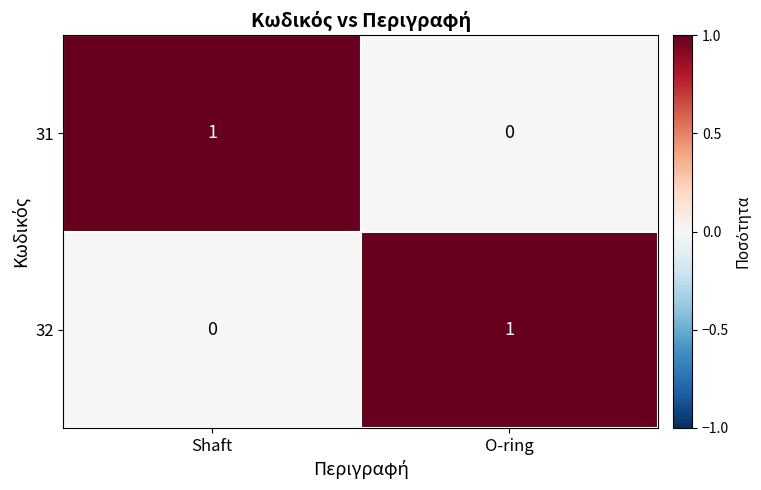

The value of 31 at Shaft is 1. True or false?

True